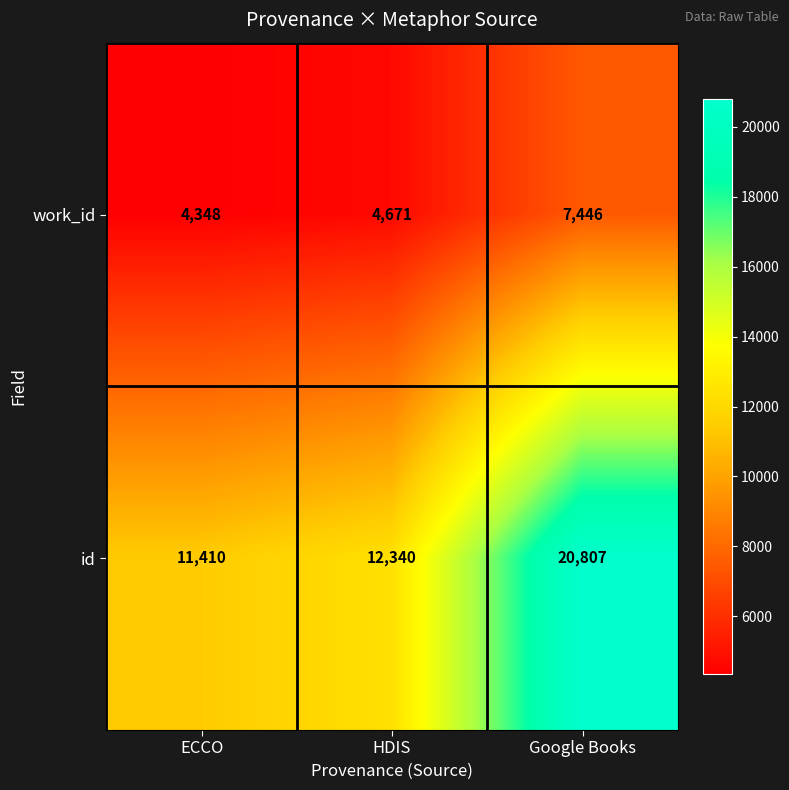

Read the id value at ECCO.

11410